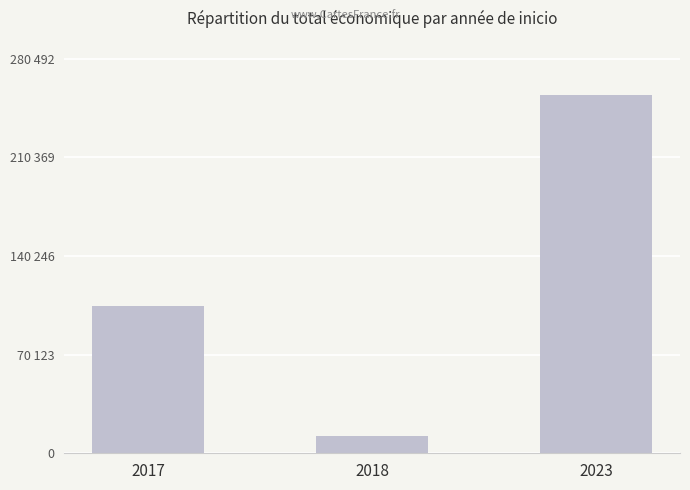

Are the bars horizontal?

No